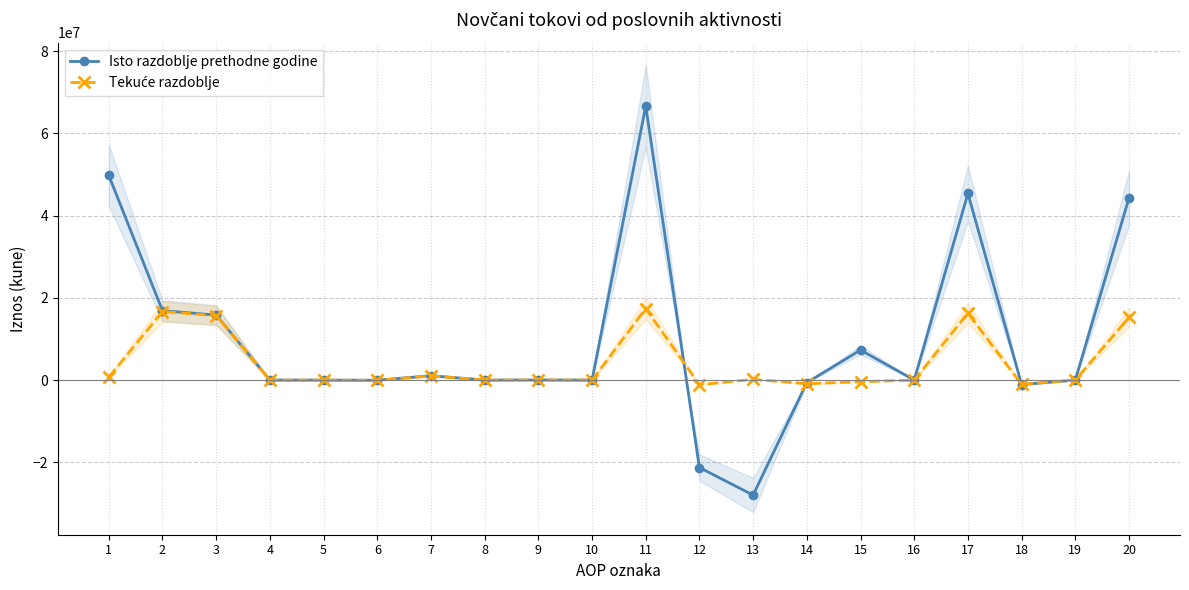

What is the difference between the highest and lowest values at 3?

135033